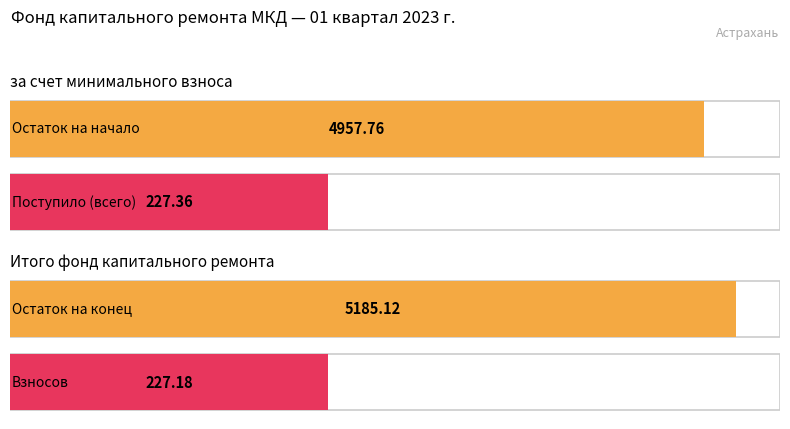

At which label does Поступило (всего) reach its peak?

за счет минимального взноса